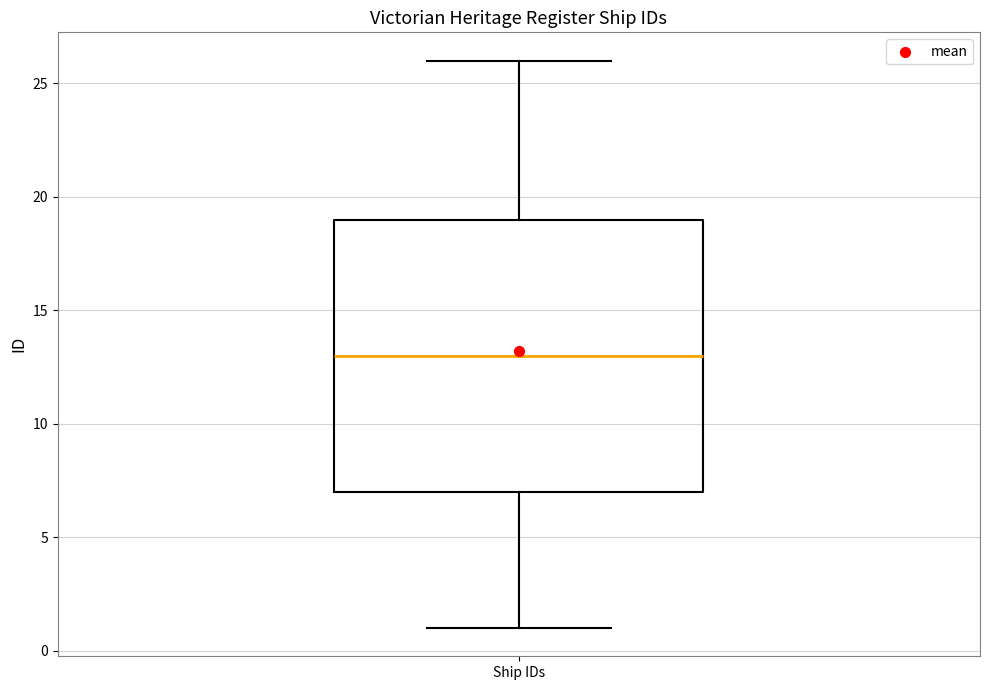

Read this box plot against the y-axis: the position of the median line, the range covered by the box, and the ends of both whiskers. The values are not printed on the chart, so give them approximately, as read against the axis.

median 13, box 7 to 19, whiskers 1 to 26